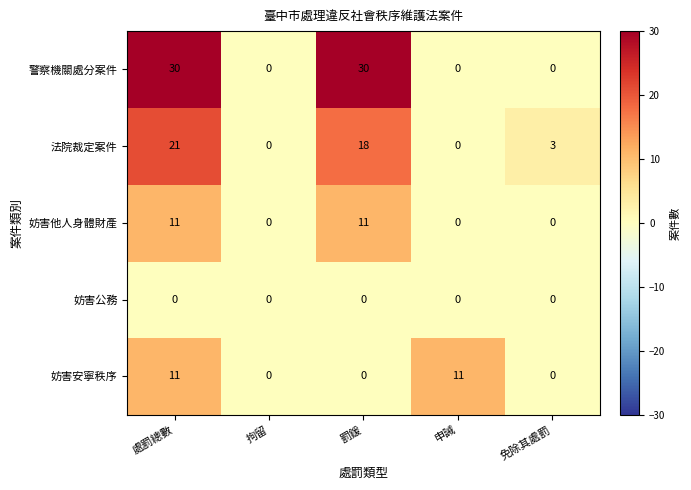

Between 處罰總數 and 罰鍰, which series saw the biggest shift?

妨害安寧秩序